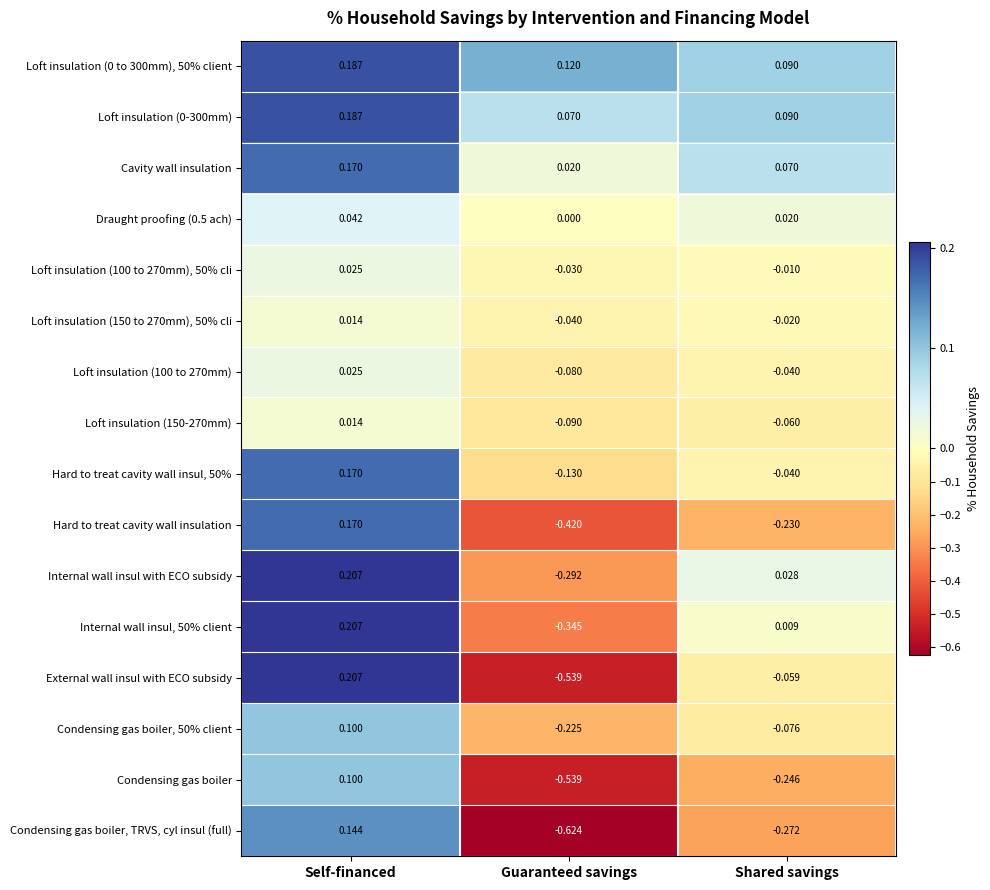

Which series has the widest spread of values?

Condensing gas boiler, TRVS, cyl insul (full)